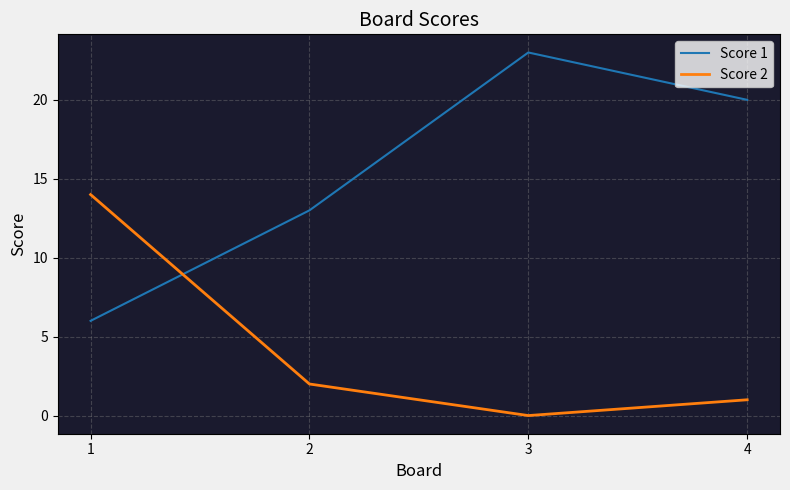

At which category is the sum across all series the highest?

3